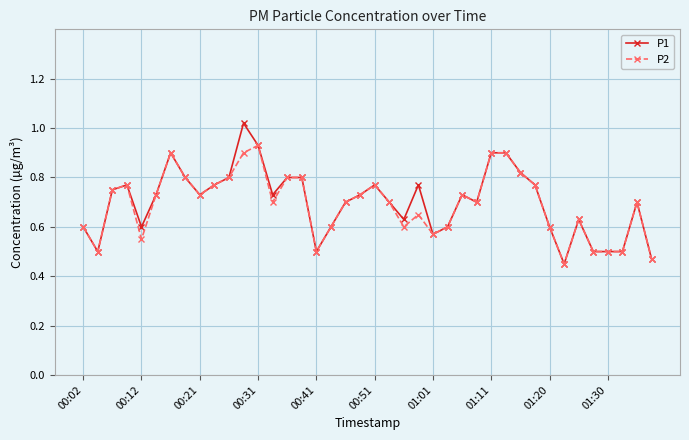

True or false: P2 has more than 2 interior local peaks.

True